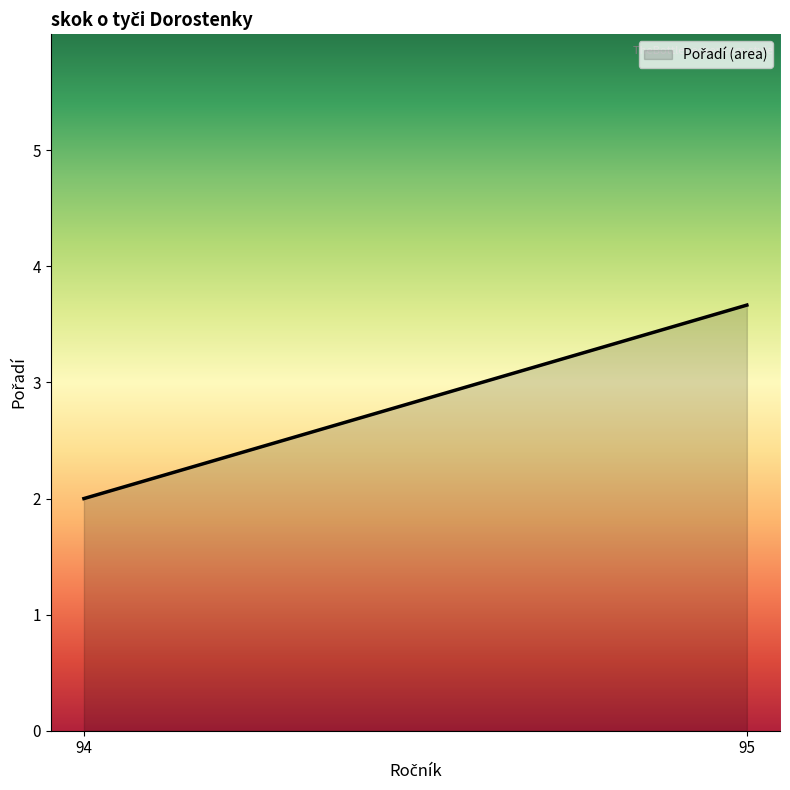

What is the minimum value shown in the chart?

2.0